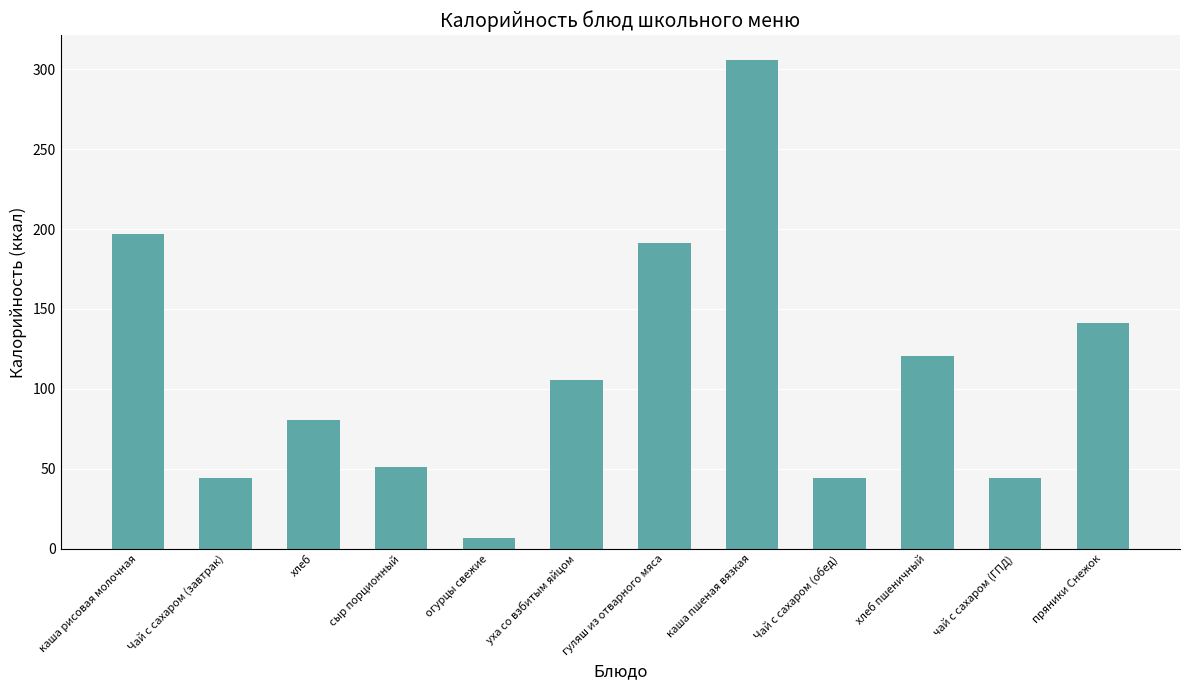

How many categories are shown in the chart?

12